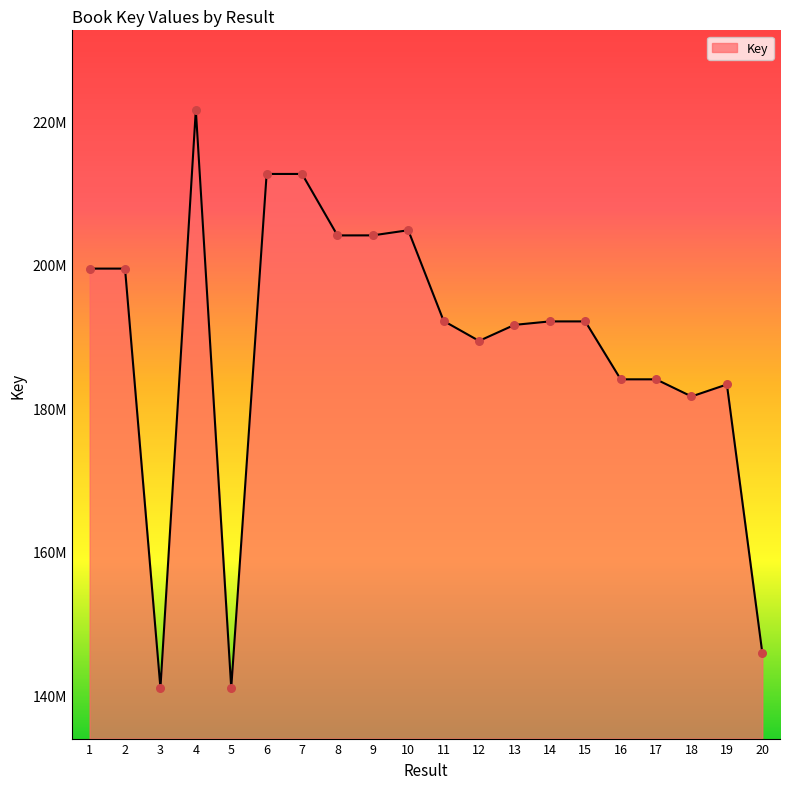

Which has a higher value, 11 or 2?

2